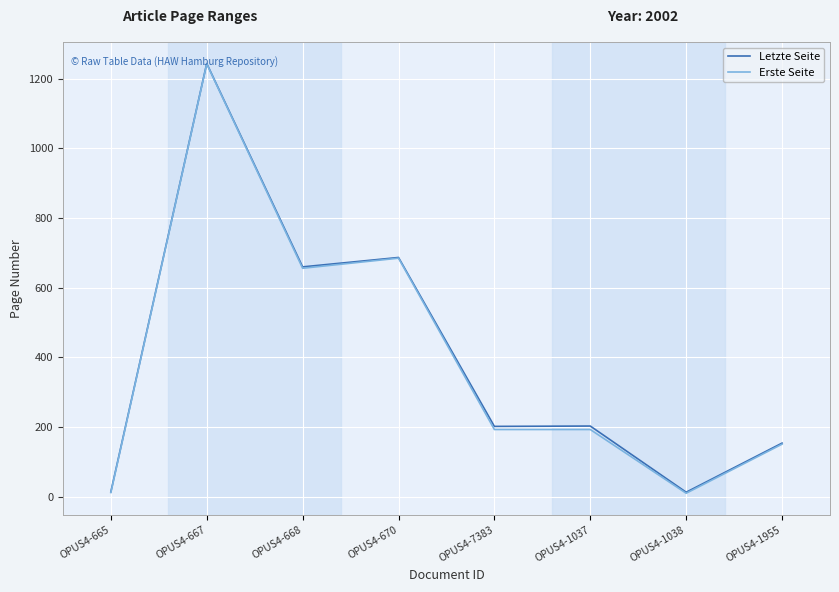

What is the difference between the second highest and second lowest values in the Letzte Seite series?

673